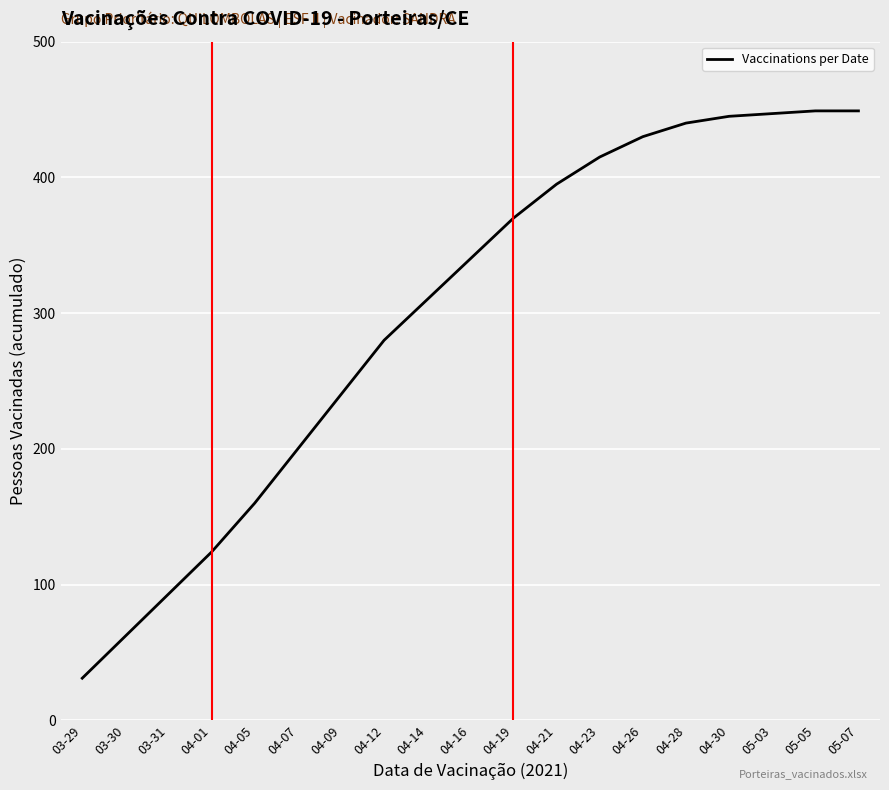

What position from the right is 04-12?

12